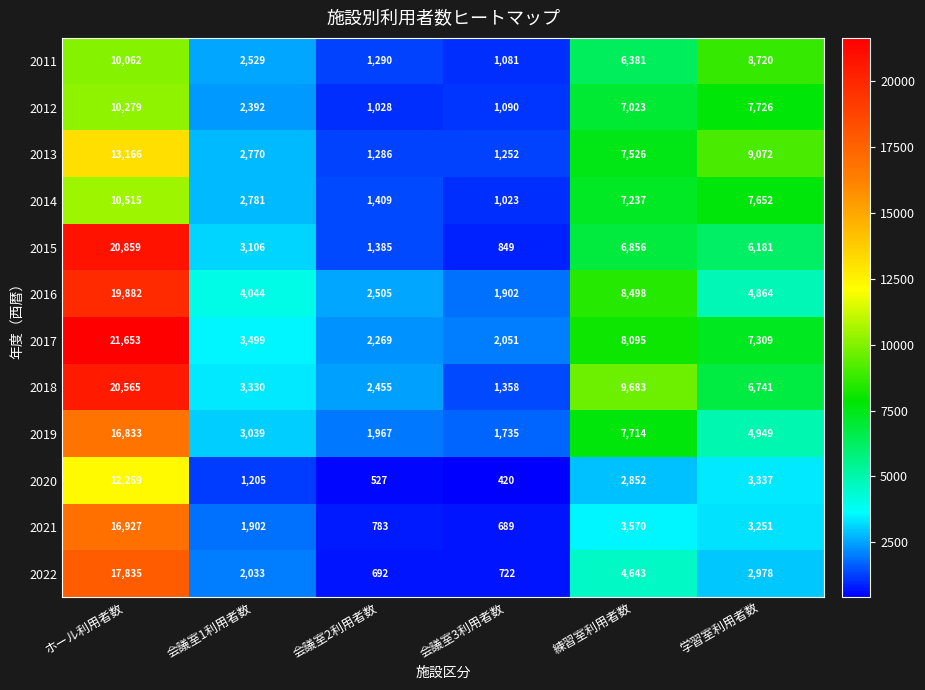

The 2018 series shows 329 at 会議室3利用者数. True or false?

False